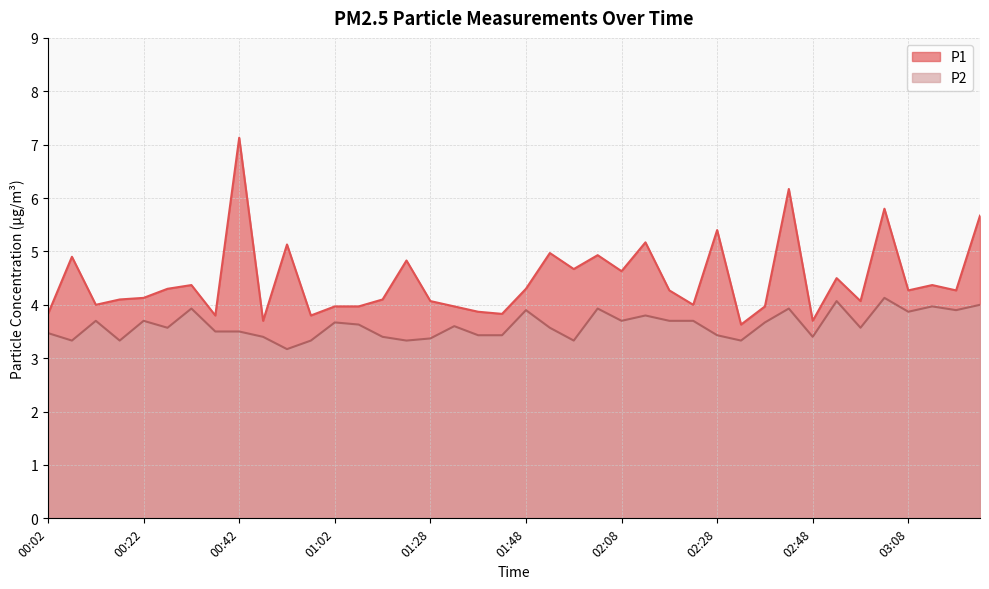

What is the maximum value for P2?

4.1